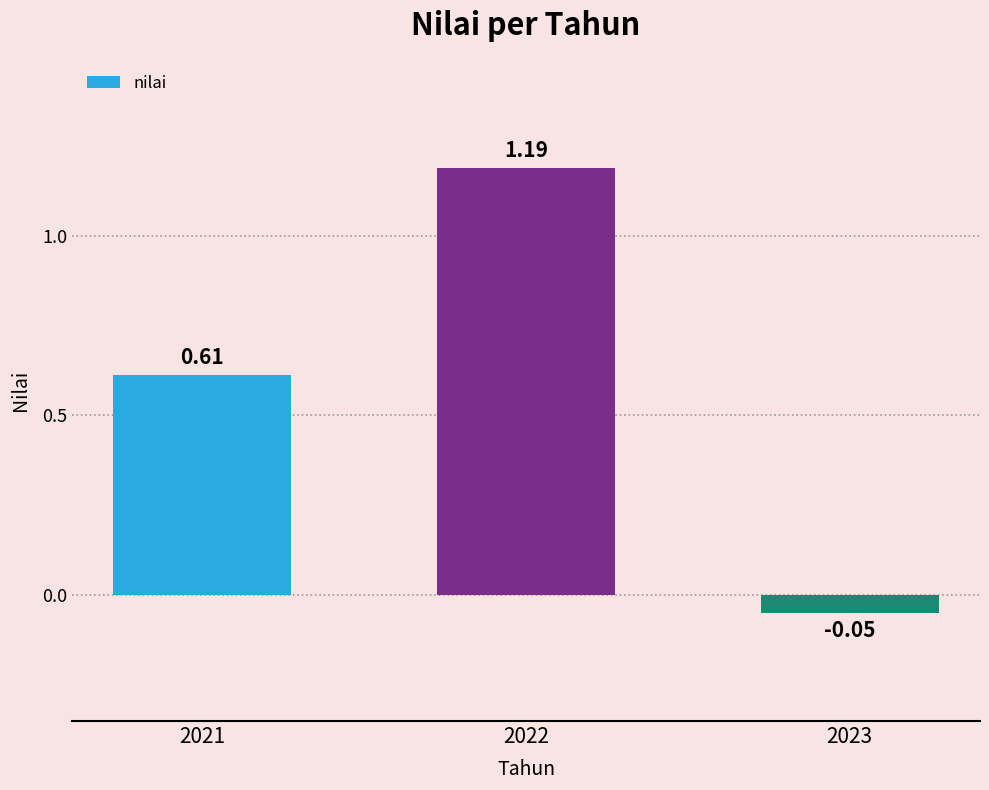

Rank the categories by value from lowest to highest.

2023, 2021, 2022